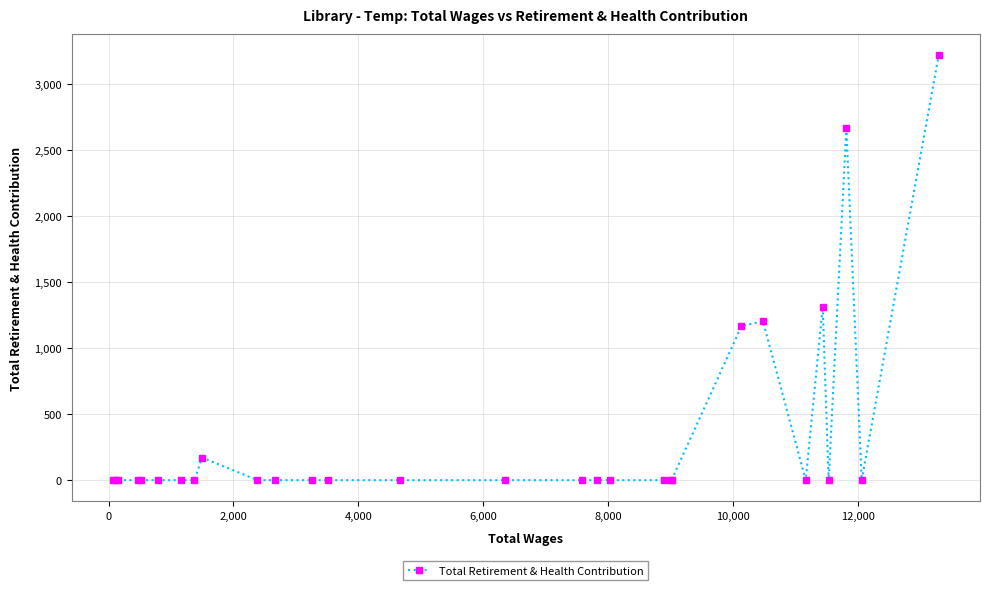

What is the difference between the second highest and minimum values?

2661